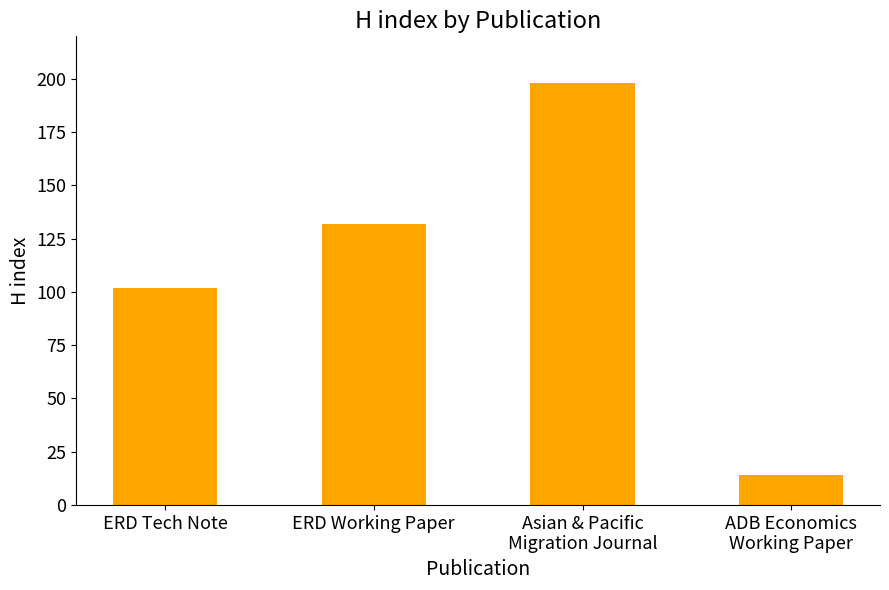

Rank the categories by value from lowest to highest.

ADB Economics
Working Paper, ERD Tech Note, ERD Working Paper, Asian & Pacific
Migration Journal